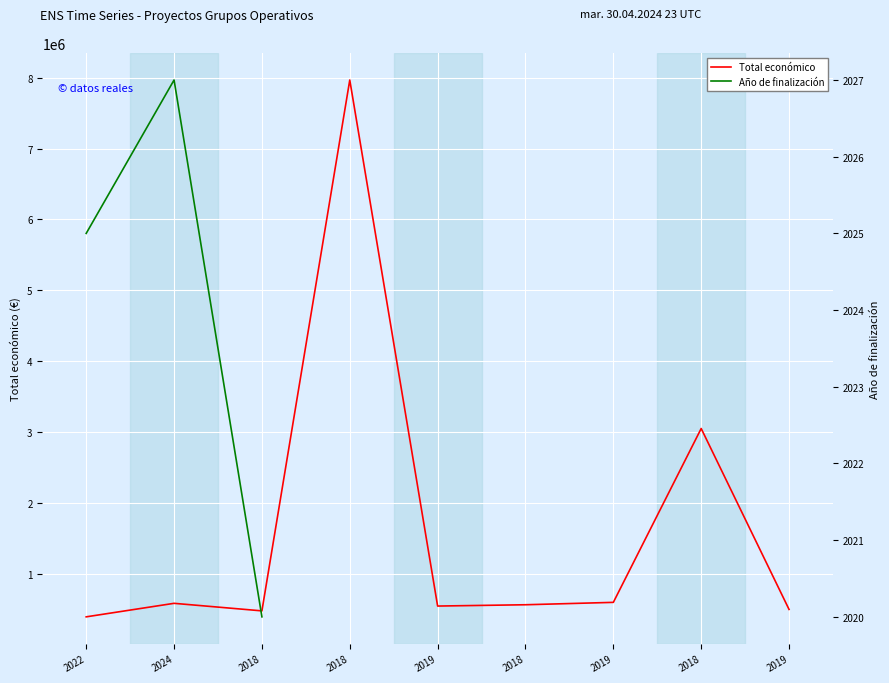

True or false: Total económico and Año de finalización cross at least once.

False